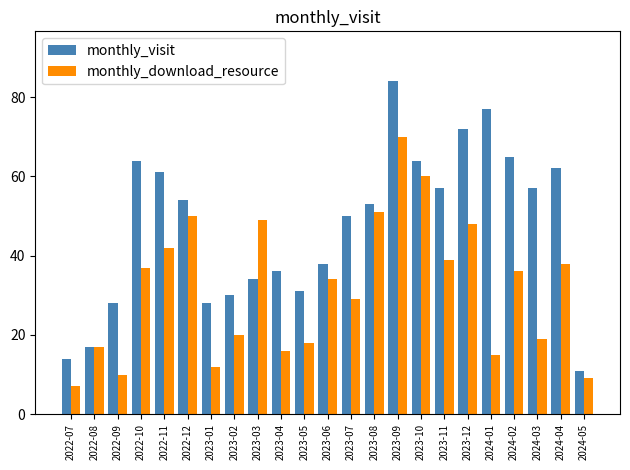

What is the label of the 2nd bar from the right?

2024-04